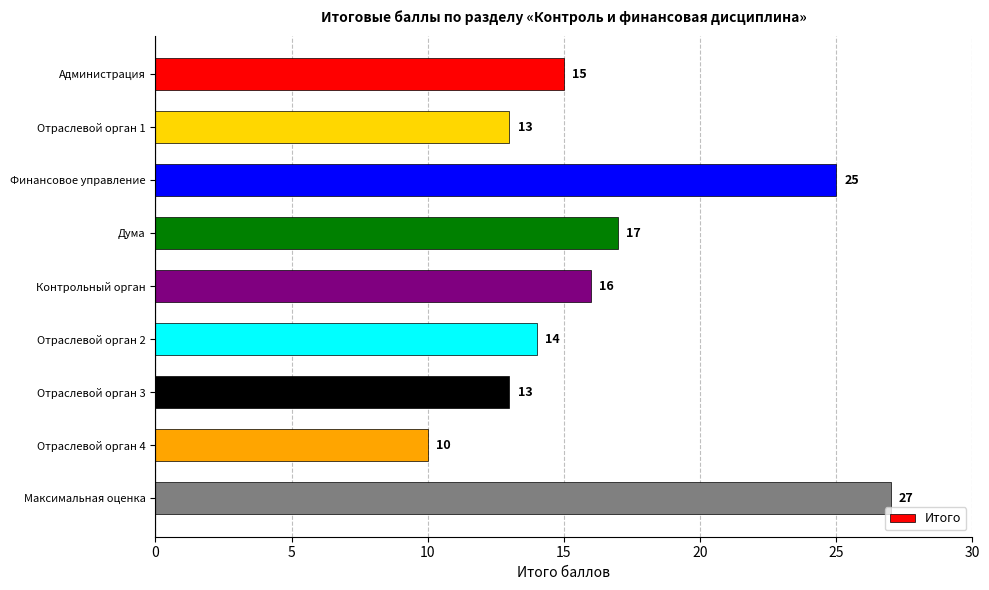

At which category does the chart reach its peak across all series?

Максимальная оценка